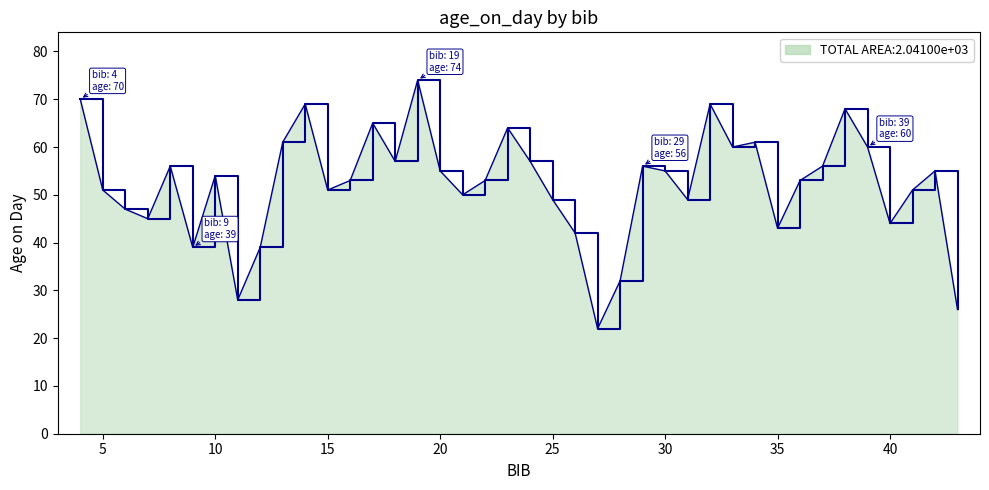

Reading left to right, what are all the values shown in this chart?

70	51	47	45	56	39	54	28	39	61	69	51	53	65	57	74	55	50	53	64	57	49	42	22	32	56	55	49	69	60	61	43	53	56	68	60	44	51	55	26